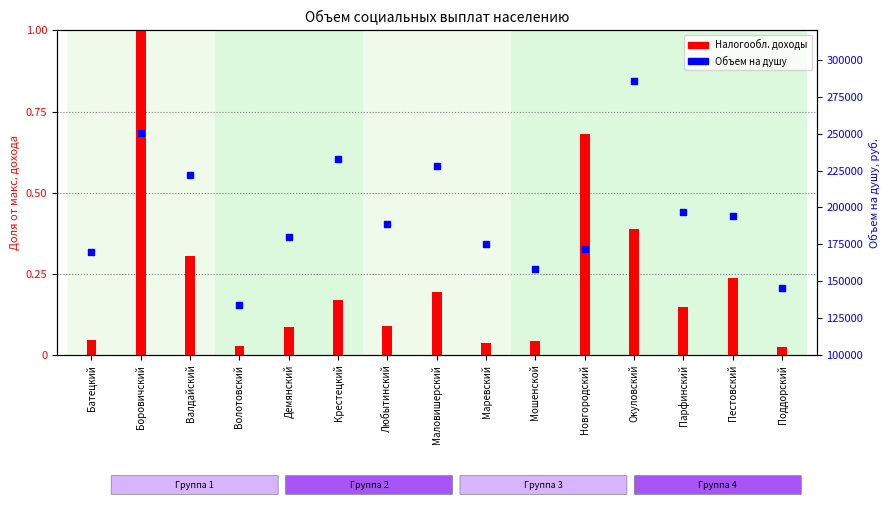

Which series has the widest spread of Y values?

Объем на душу